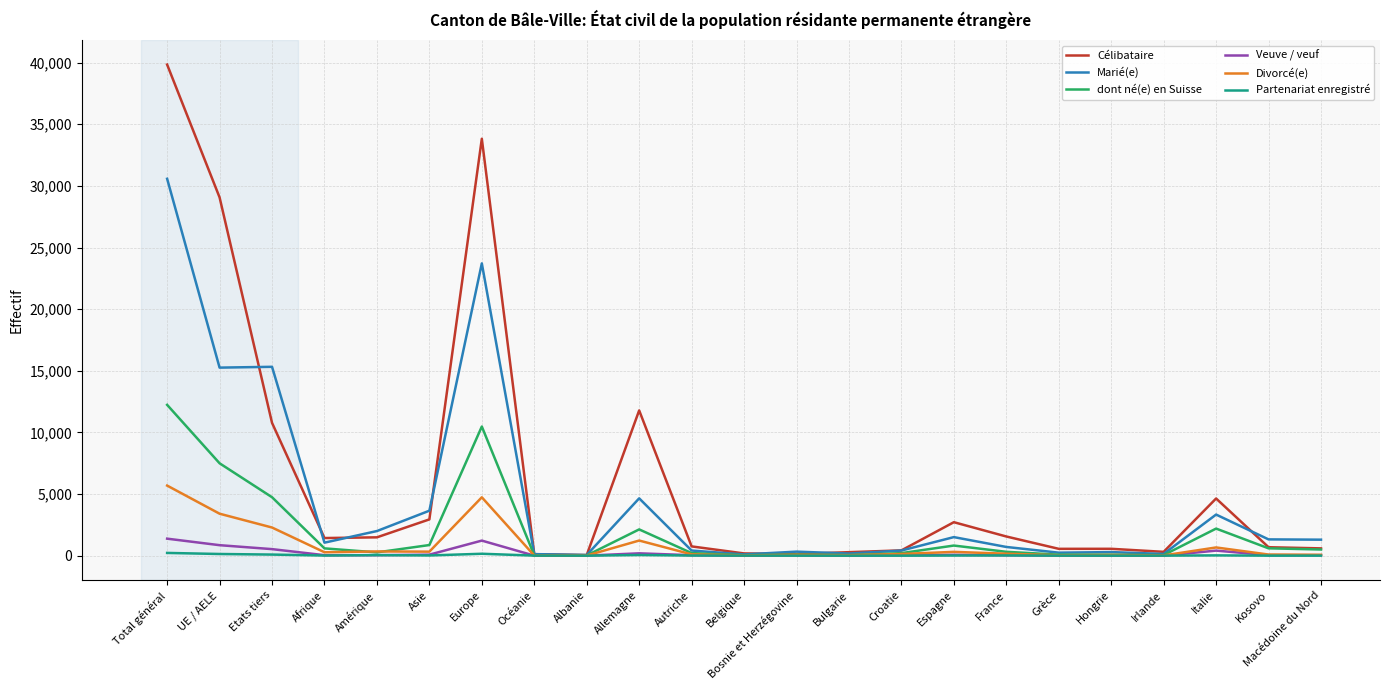

What value does the Partenariat enregistré series have at Italie, to the nearest 5?

20